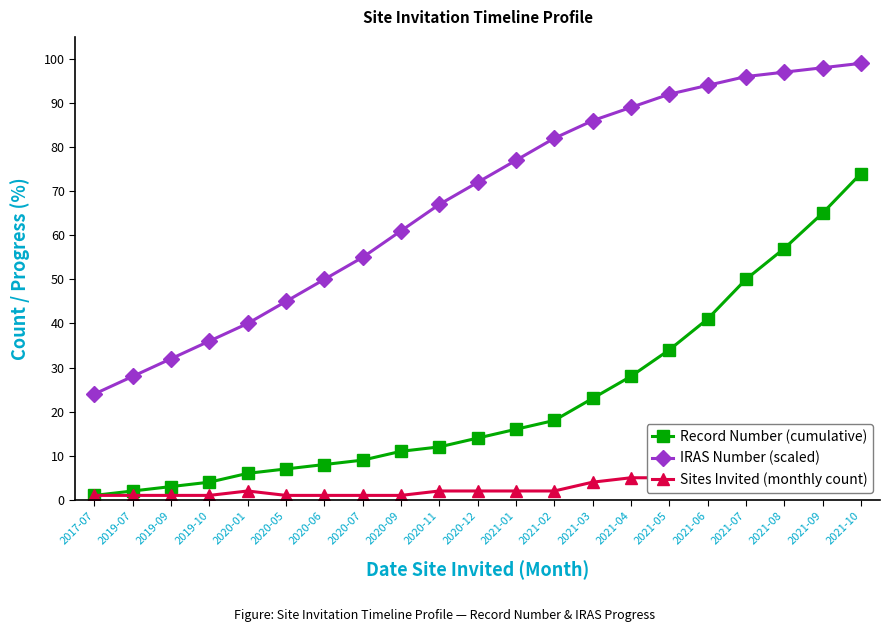

Reading left to right, transcribe all the data shown in this chart.

Record Number (cumulative): 1	2	3	4	6	7	8	9	11	12	14	16	18	23	28	34	41	50	57	65	74
IRAS Number (scaled): 24	28	32	36	40	45	50	55	61	67	72	77	82	86	89	92	94	96	97	98	99
Sites Invited (monthly count): 1	1	1	1	2	1	1	1	1	2	2	2	2	4	5	5	6	5	4	4	4